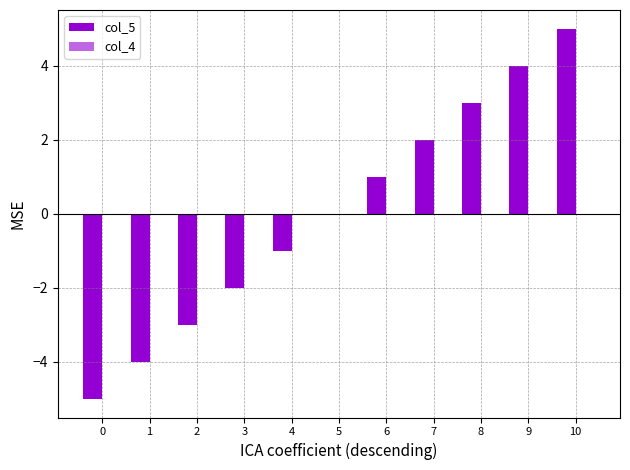

Are the bars horizontal?

No